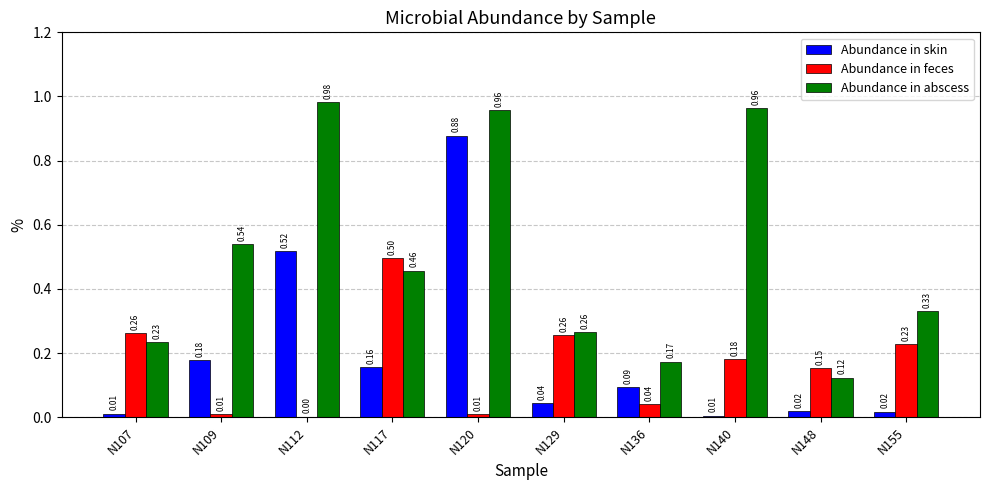

Which series changed the most between N140 and N148?

Abundance in abscess